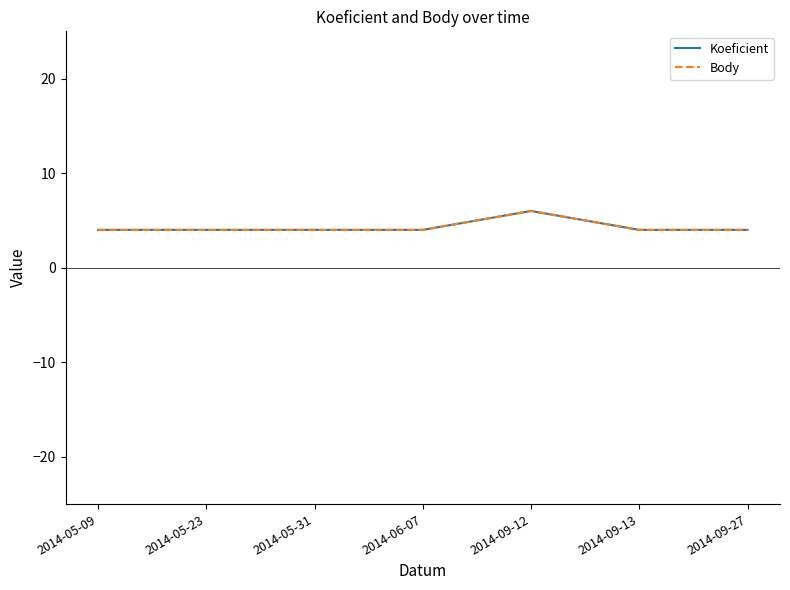

What position from the right is 2014-09-27?

1